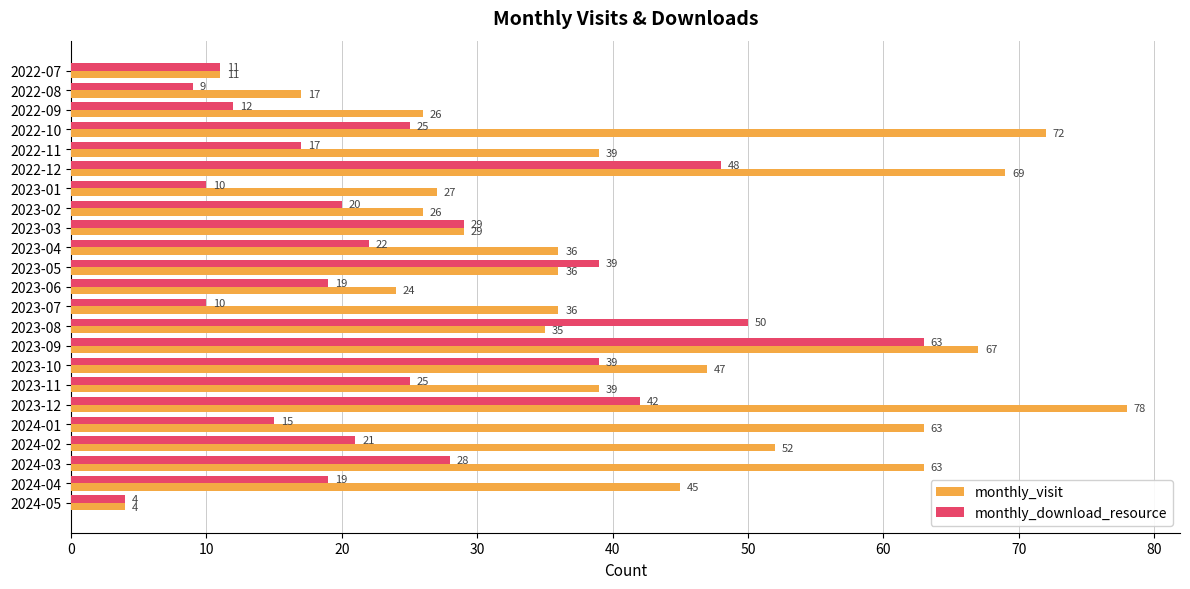

What is the difference between the maximum and minimum values in the monthly_visit series?

74